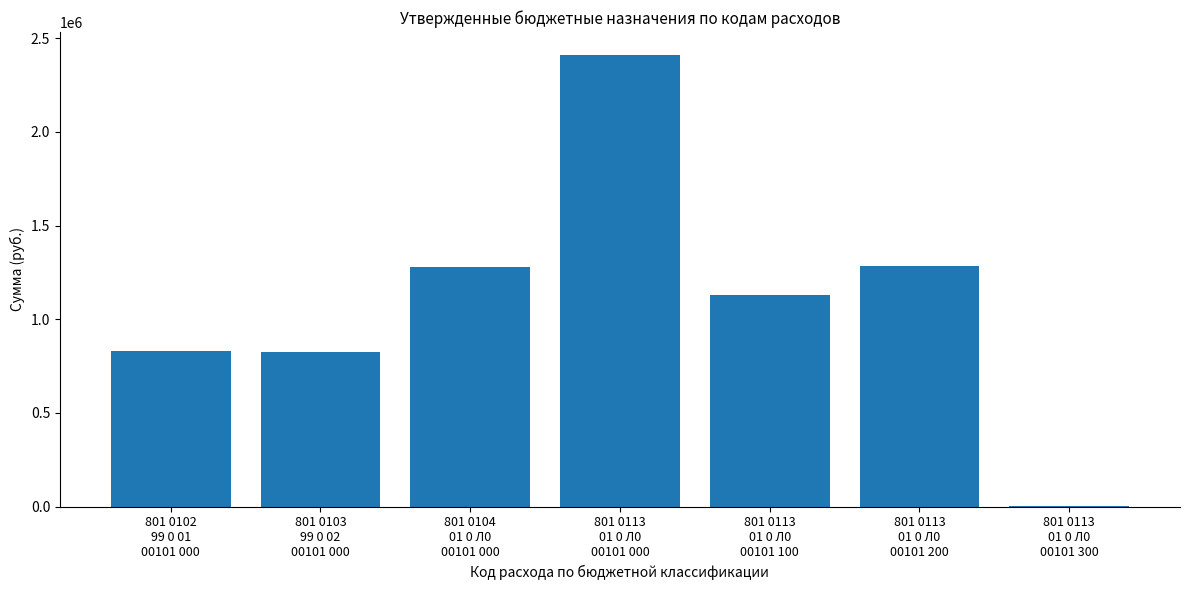

What is the sum of all values?

7762838.7